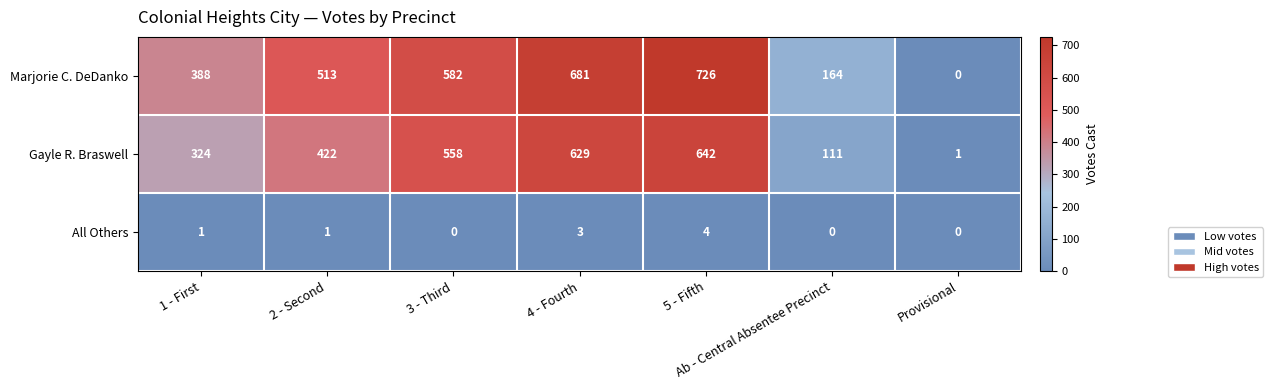

Which label corresponds to the largest value in the chart?

5 - Fifth